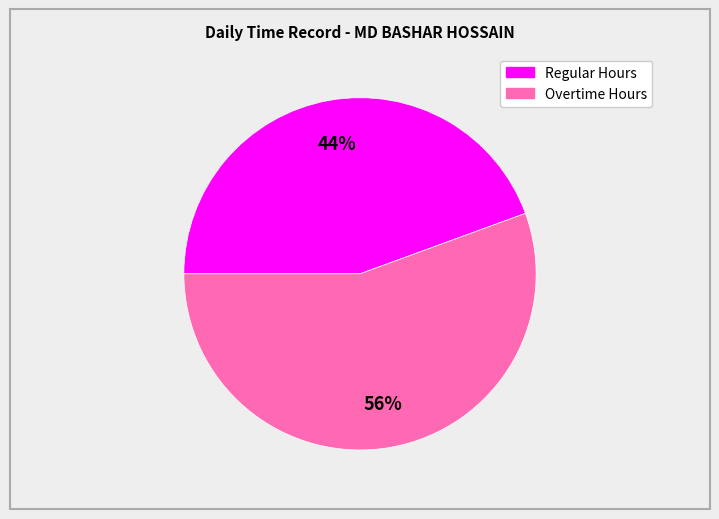

Is there a majority slice in this chart?

Yes